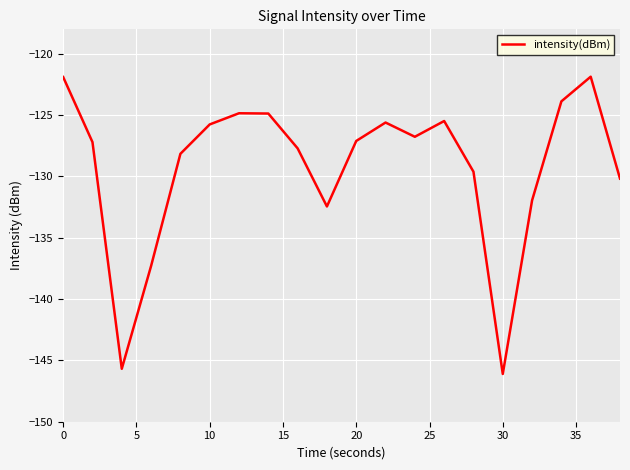

What is the difference between the maximum and minimum values?

24.2